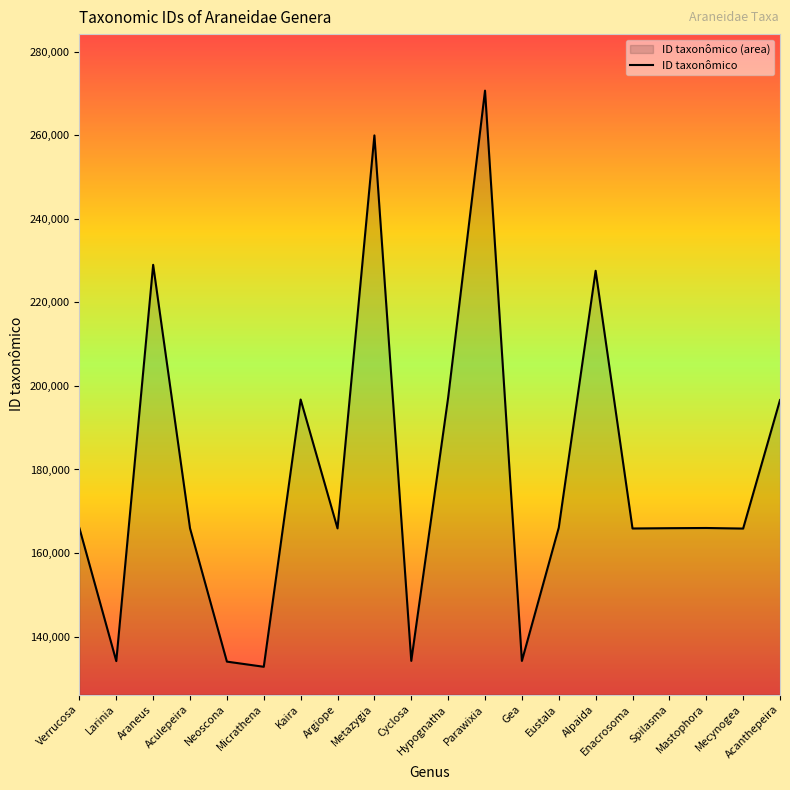

Reading left to right, transcribe all the data shown in this chart.

165962	134122	229001	165911	134002	132765	196749	165897	259985	134178	197197	270698	134174	166072	227573	165875	165945	165992	165855	196623